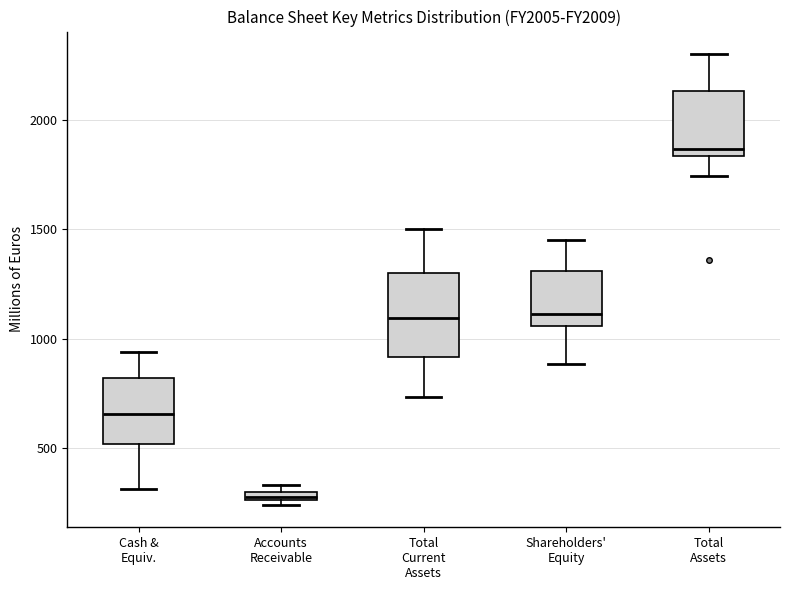

Where is the upper edge of the box for Cash & Equiv. on the y-axis? The values are not printed on the chart, so give them approximately, as read against the axis.

800